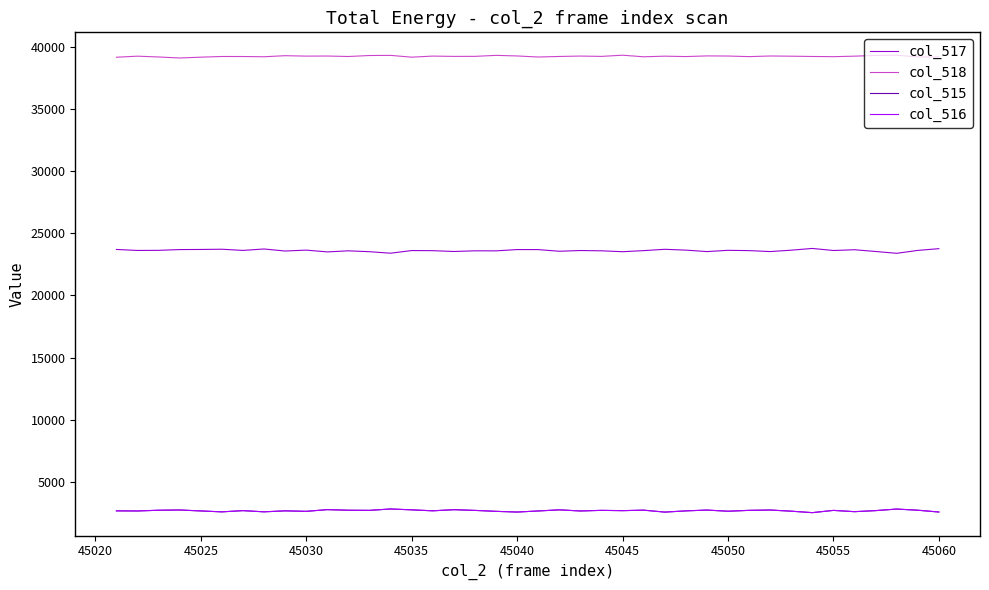

At how many categories does at least one series exceed 35619?

40